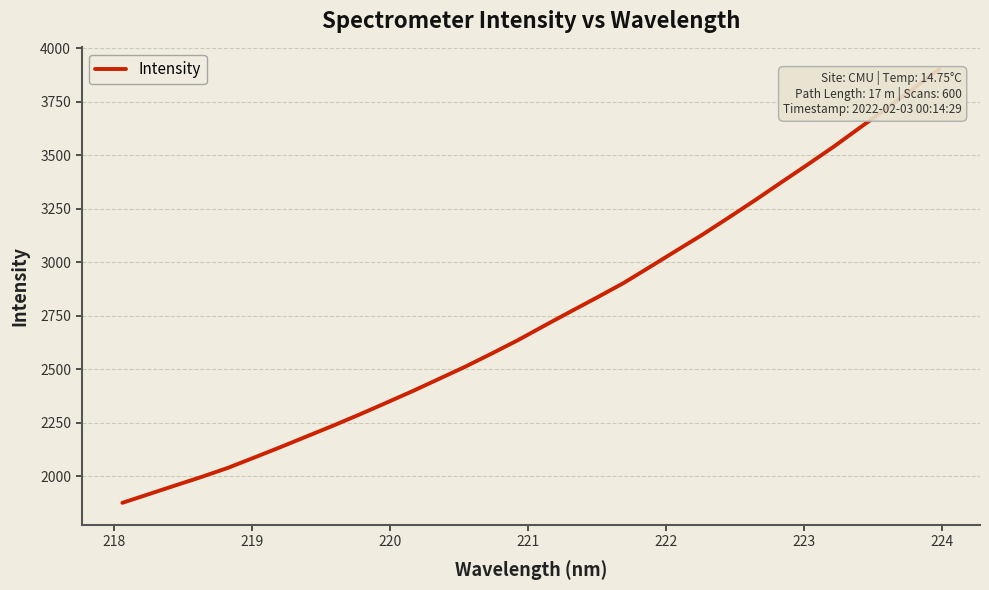

What is the difference between the maximum and minimum values?

2026.7